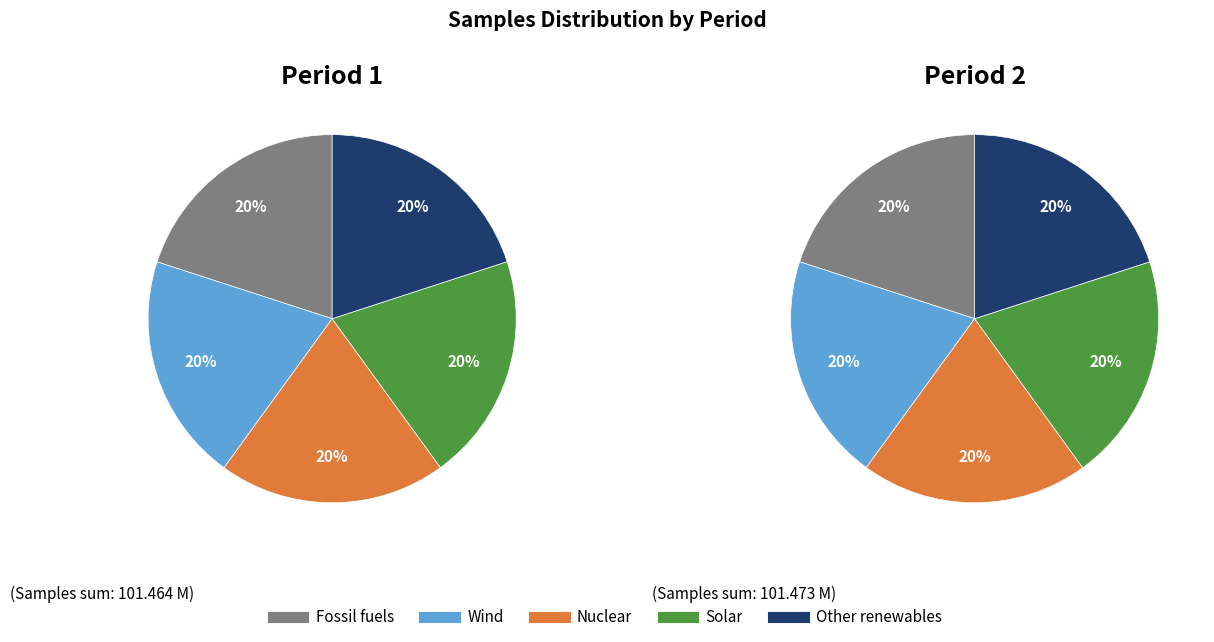

Do 2 and 4 together represent more than half of the pie?

No